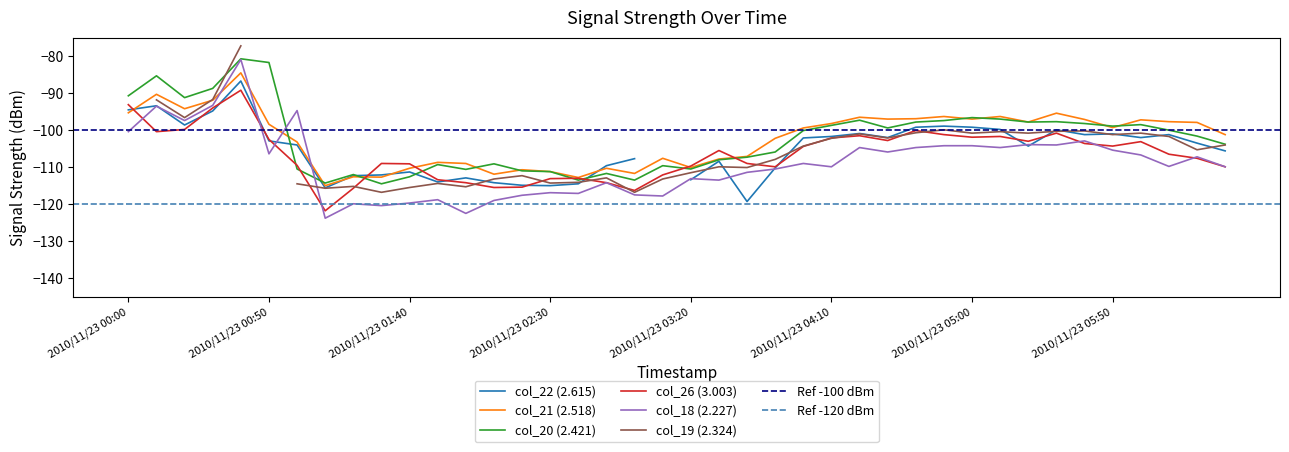

What is the maximum value for col_21 (2.518)?

-84.5